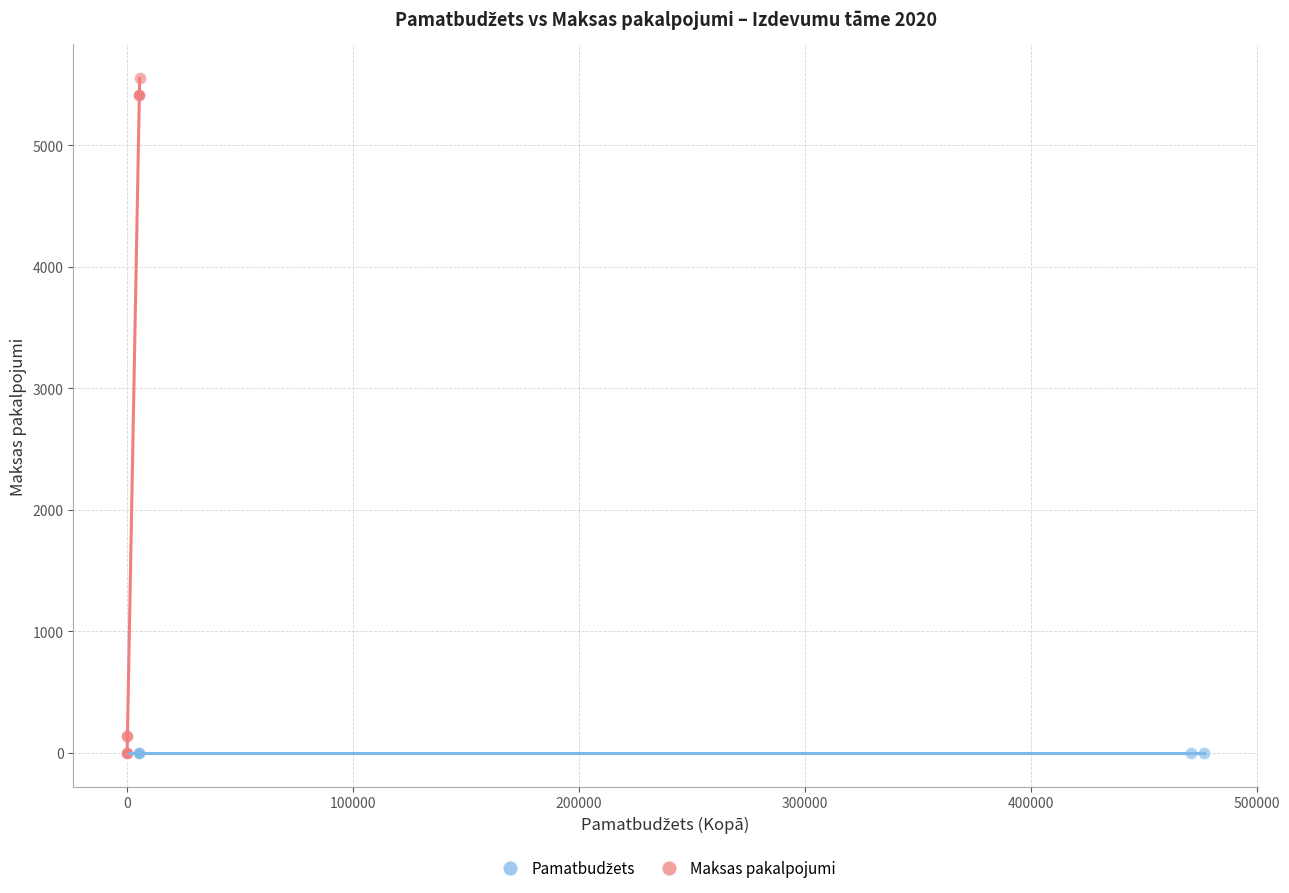

Which series reaches the maximum Y coordinate?

Maksas pakalpojumi